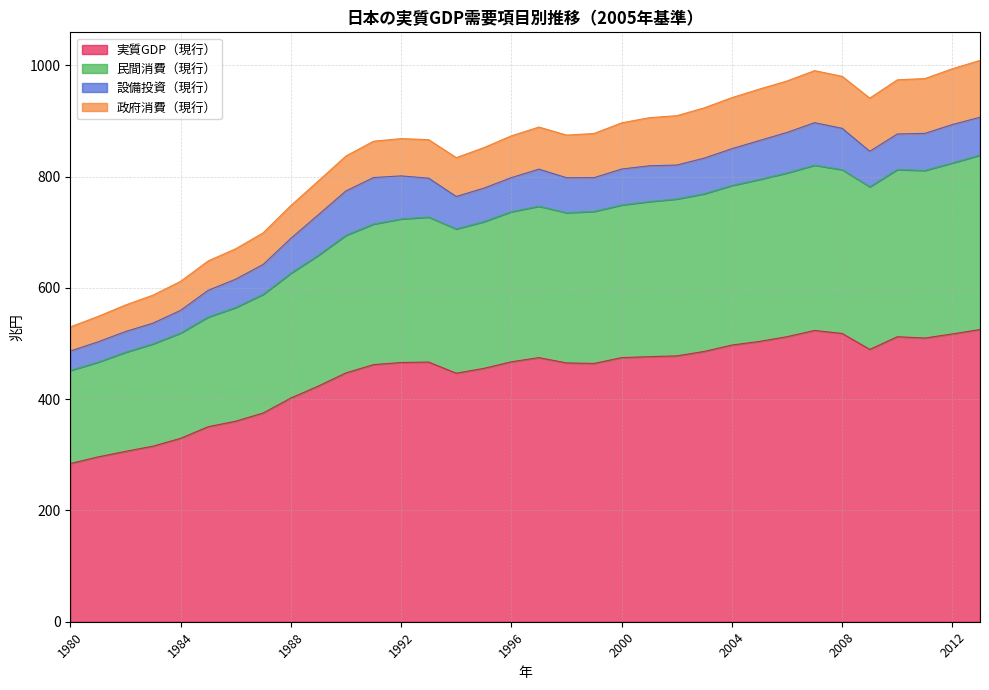

At which label is 実質GDP（現行） closest to 404?

1988